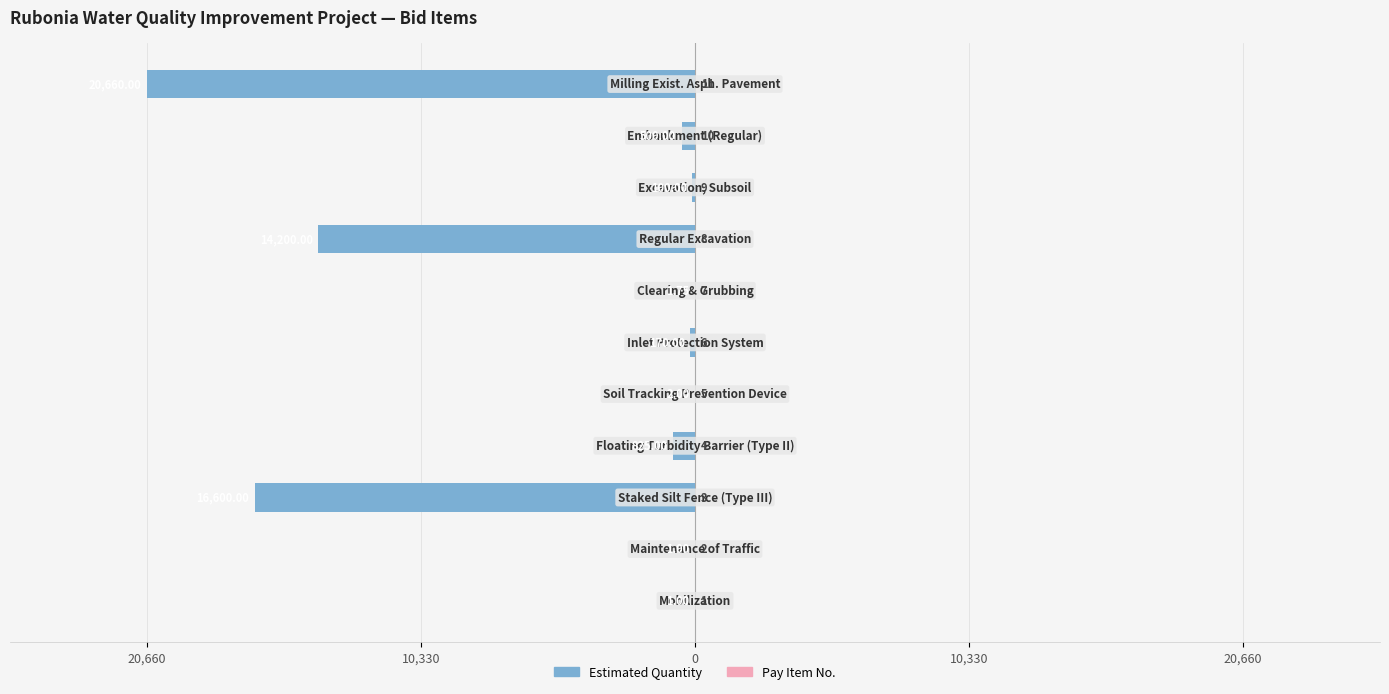

Reading left to right, extract all data points from this chart.

Estimated Quantity: -1.0	-1.0	-16600.0	-825.0	-2.0	-170.0	-1.8	-14200.0	-100.0	-500.0	-20660.0
Pay Item No.: 1.0	2.0	3.0	4.0	5.0	6.0	7.0	8.0	9.0	10.0	11.0